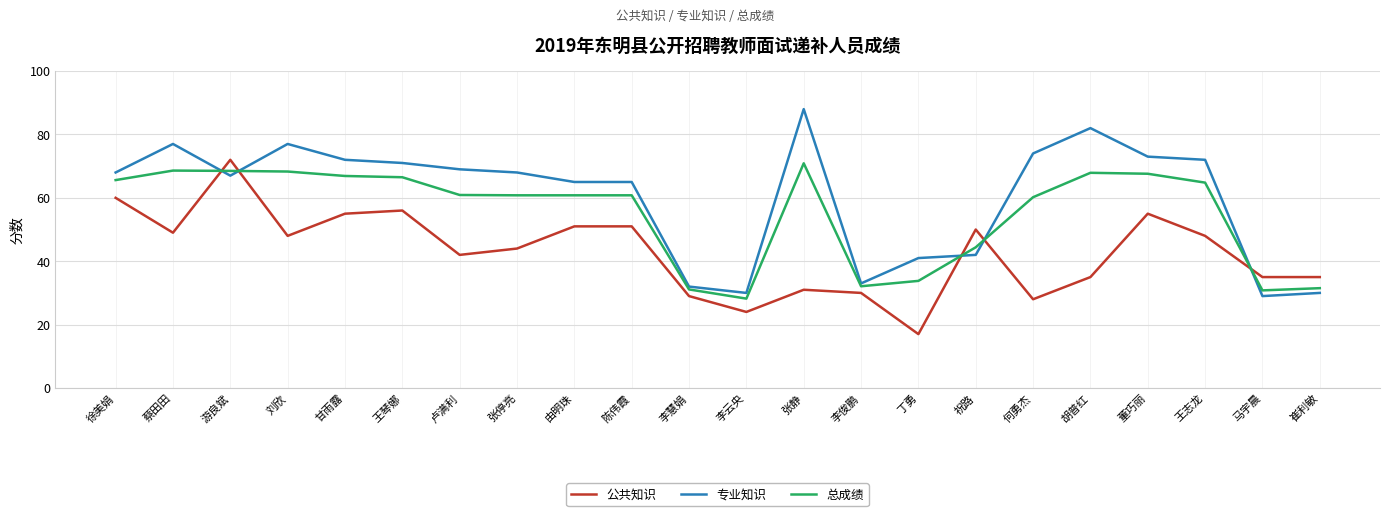

What are all the series names shown in the legend?

公共知识, 专业知识, 总成绩